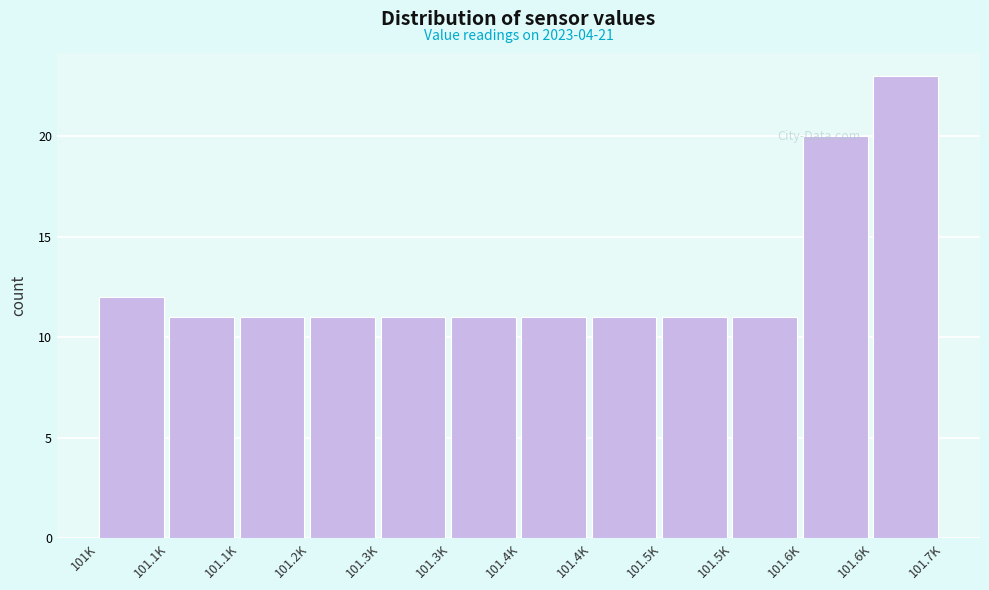

Are the bars horizontal?

No